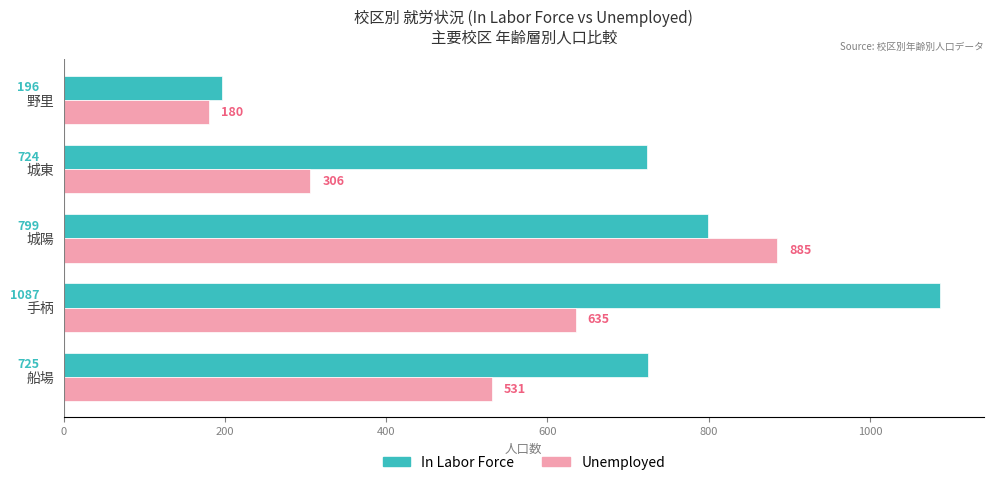

List the series in order of their peak value, highest first.

In Labor Force, Unemployed